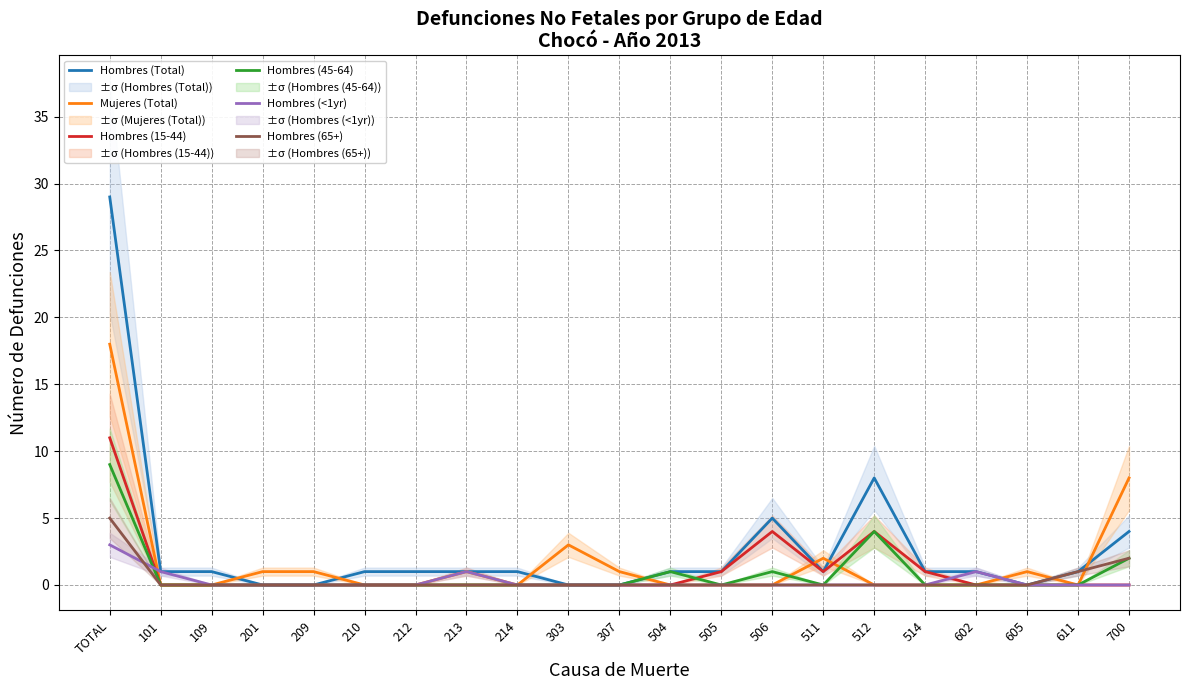

How many interior local peaks does the Hombres (15-44) series have?

2